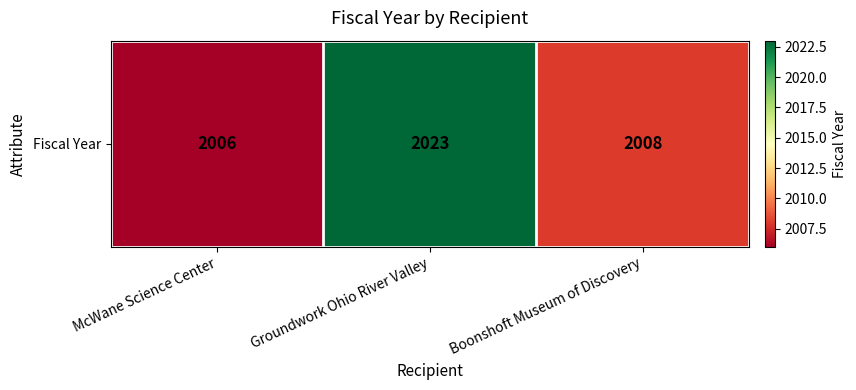

Reading right to left, list all the values displayed in this chart.

Boonshoft Museum of Discovery=2008	Groundwork Ohio River Valley=2023	McWane Science Center=2006